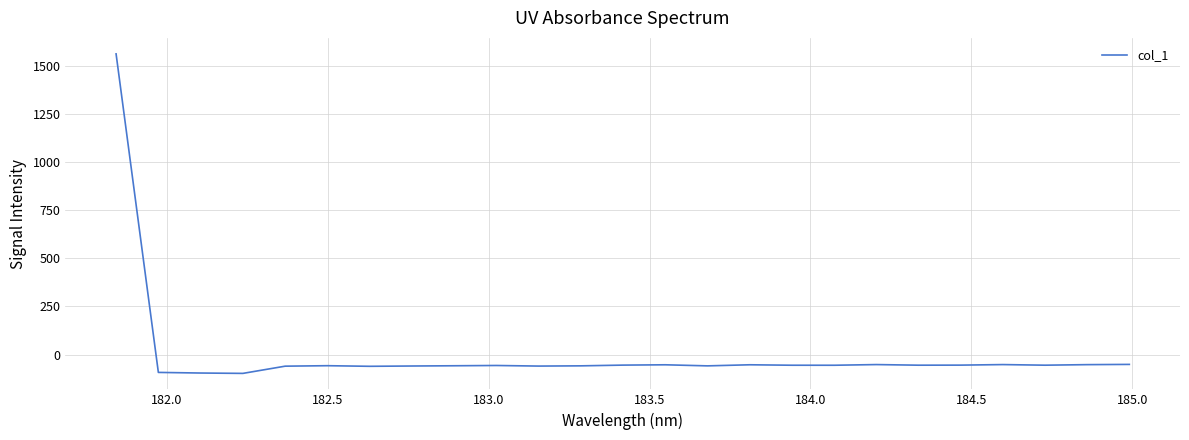

What is the greatest value displayed?

1562.5